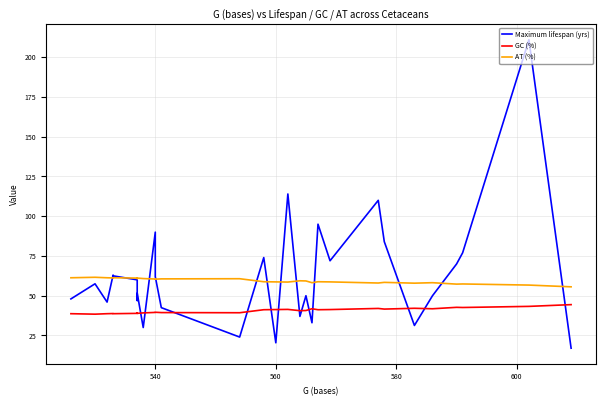

True or false: AT (%) has more than 1 interior local peaks.

True